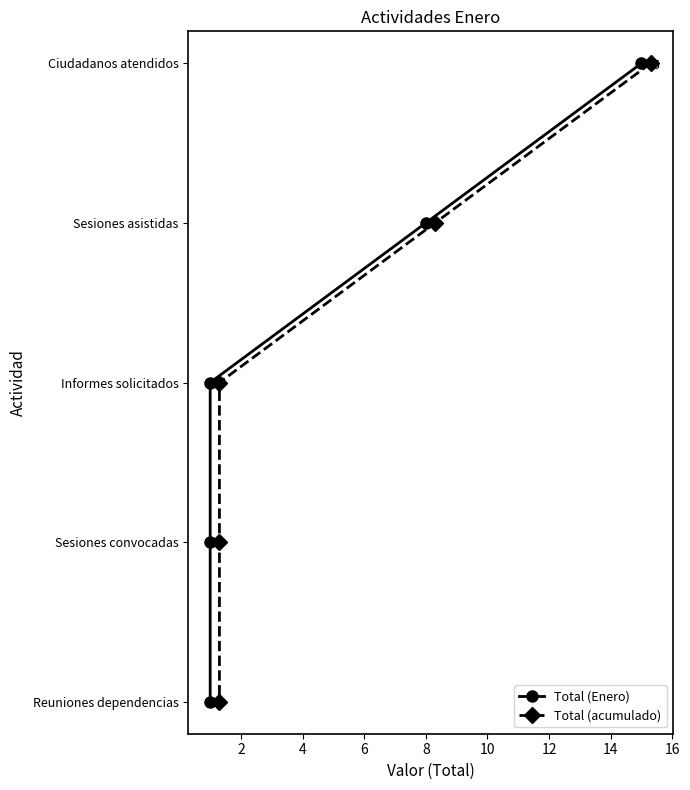

What value does the Total (acumulado) series have at 2?

1